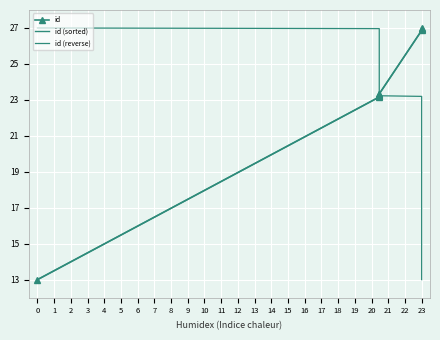

How many lines are shown in the chart?

3